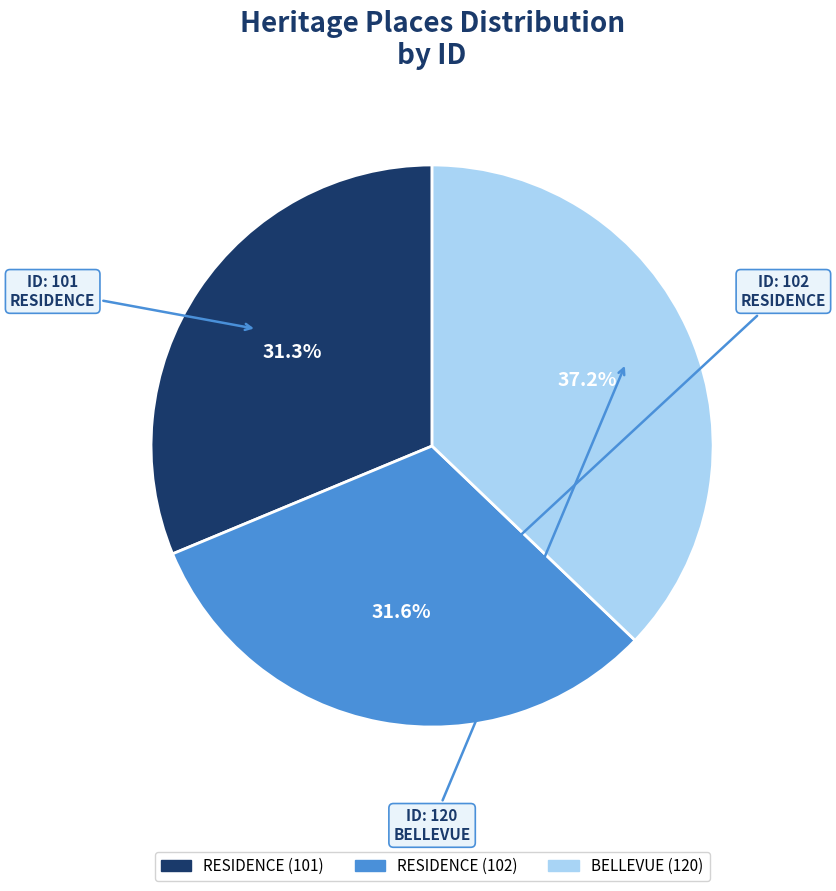

The RESIDENCE (102) slice represents 24% of the pie. True or false?

False